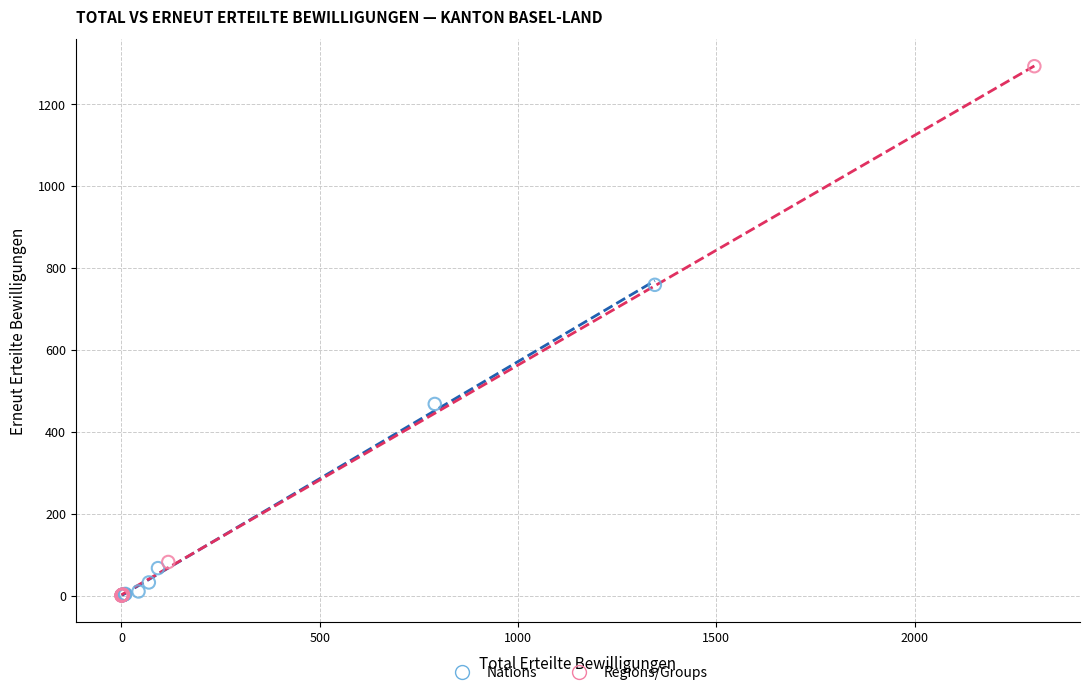

Which series has the largest Y range (max minus min)?

Regions/Groups